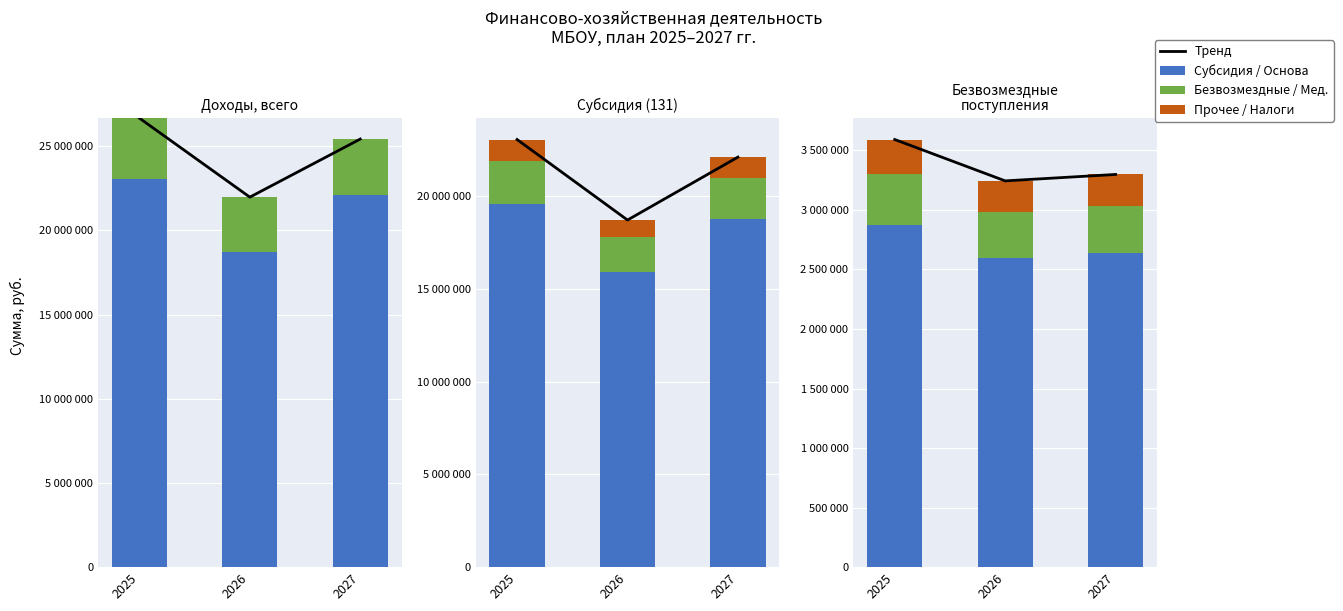

Which has a higher value, 2027 or 2025?

2025